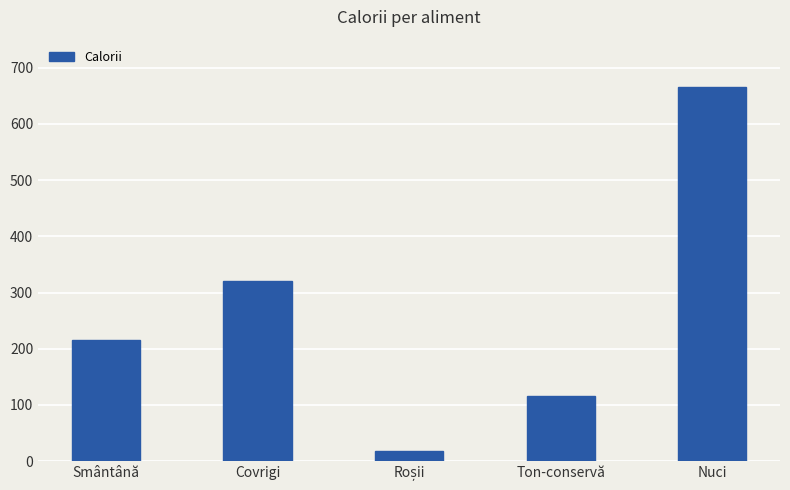

What is the smallest value displayed?

18